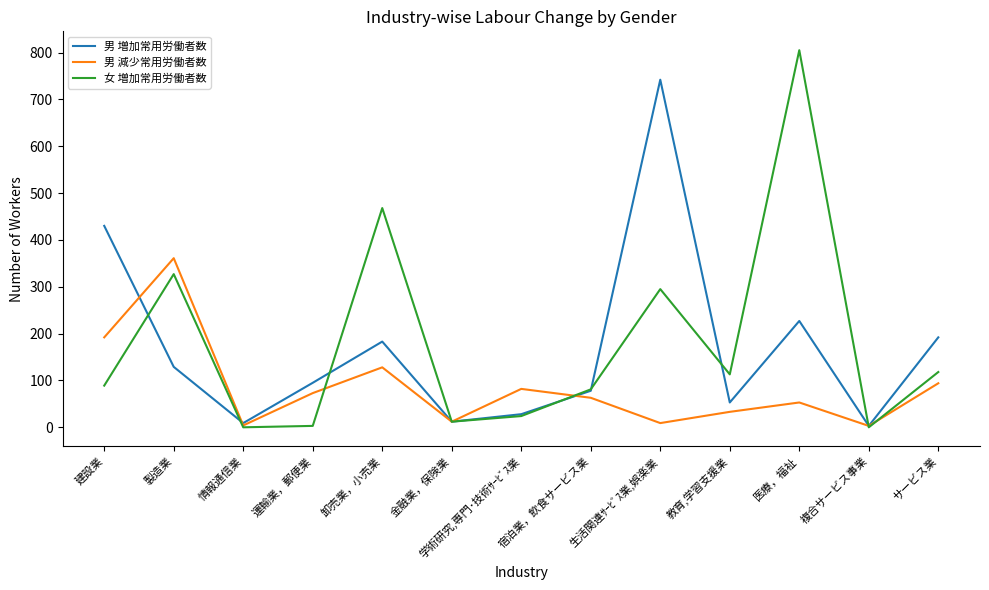

Which series changed the most between 情報通信業 and サービス業?

男 増加常用労働者数